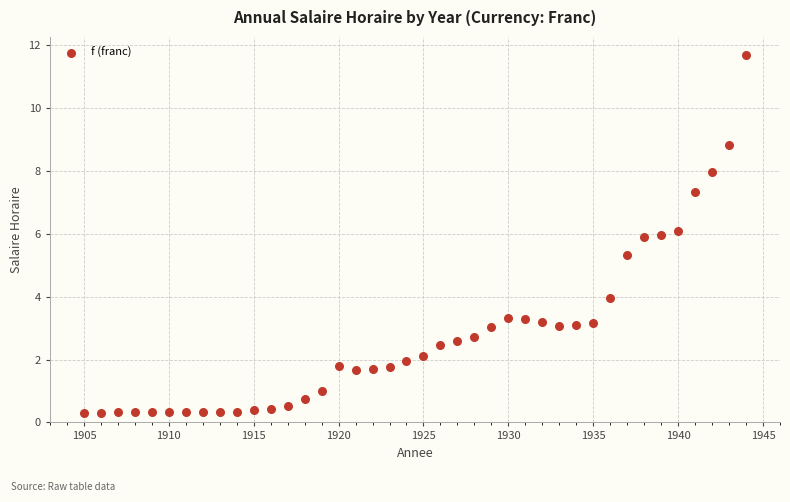

What is the range of X values (max minus min)?

39.0